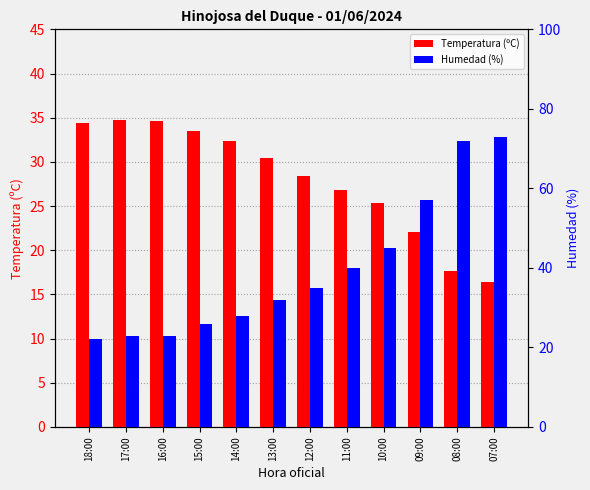

What is the label of the 1st bar from the left?

18:00